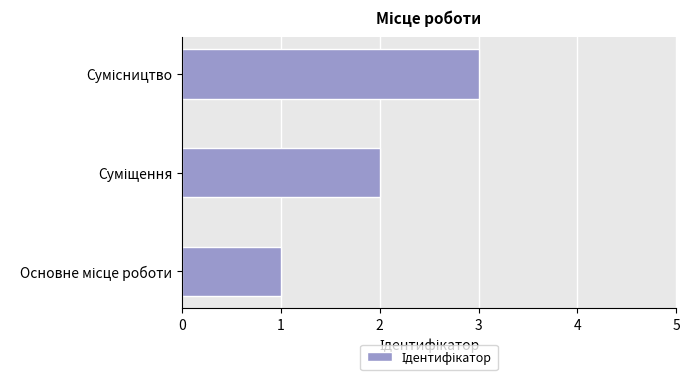

What is the sum of all values?

6